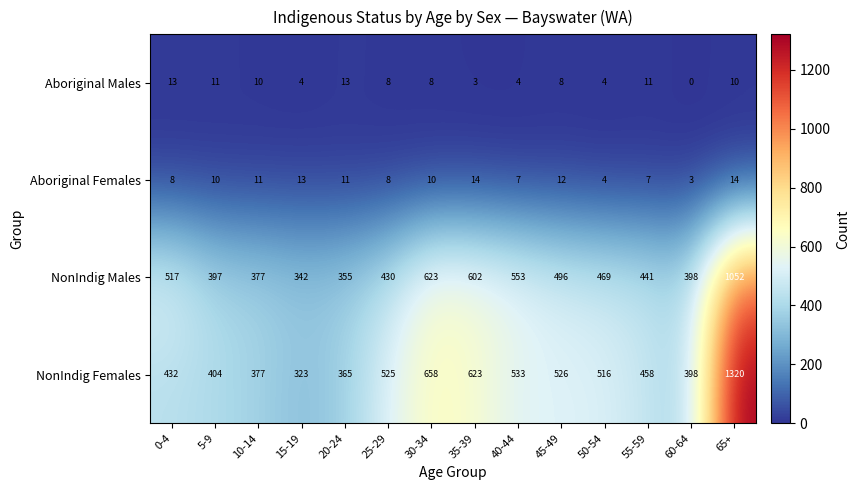

What is the sum of all NonIndig Males values?

7052